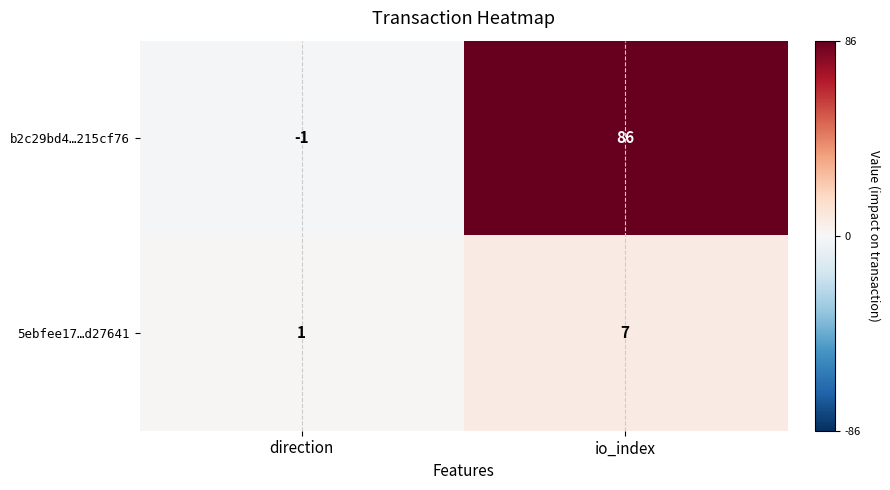

At which category is the sum across all series the highest?

io_index